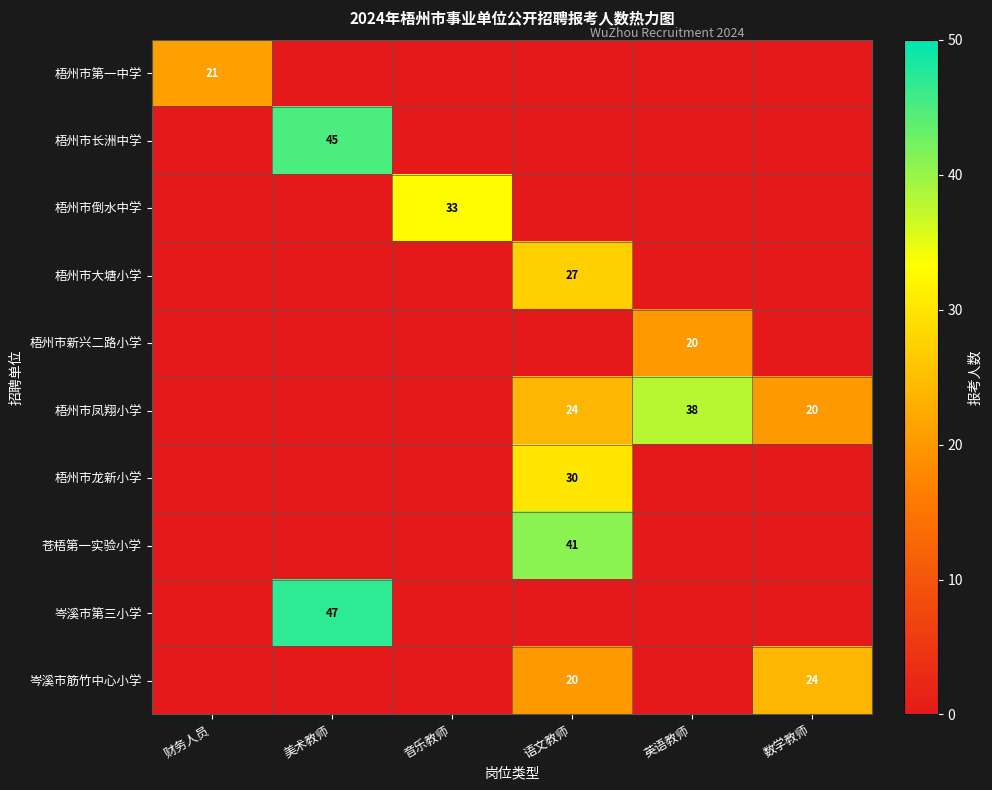

The value of 苍梧第一实验小学 at 语文教师 is 8. True or false?

False